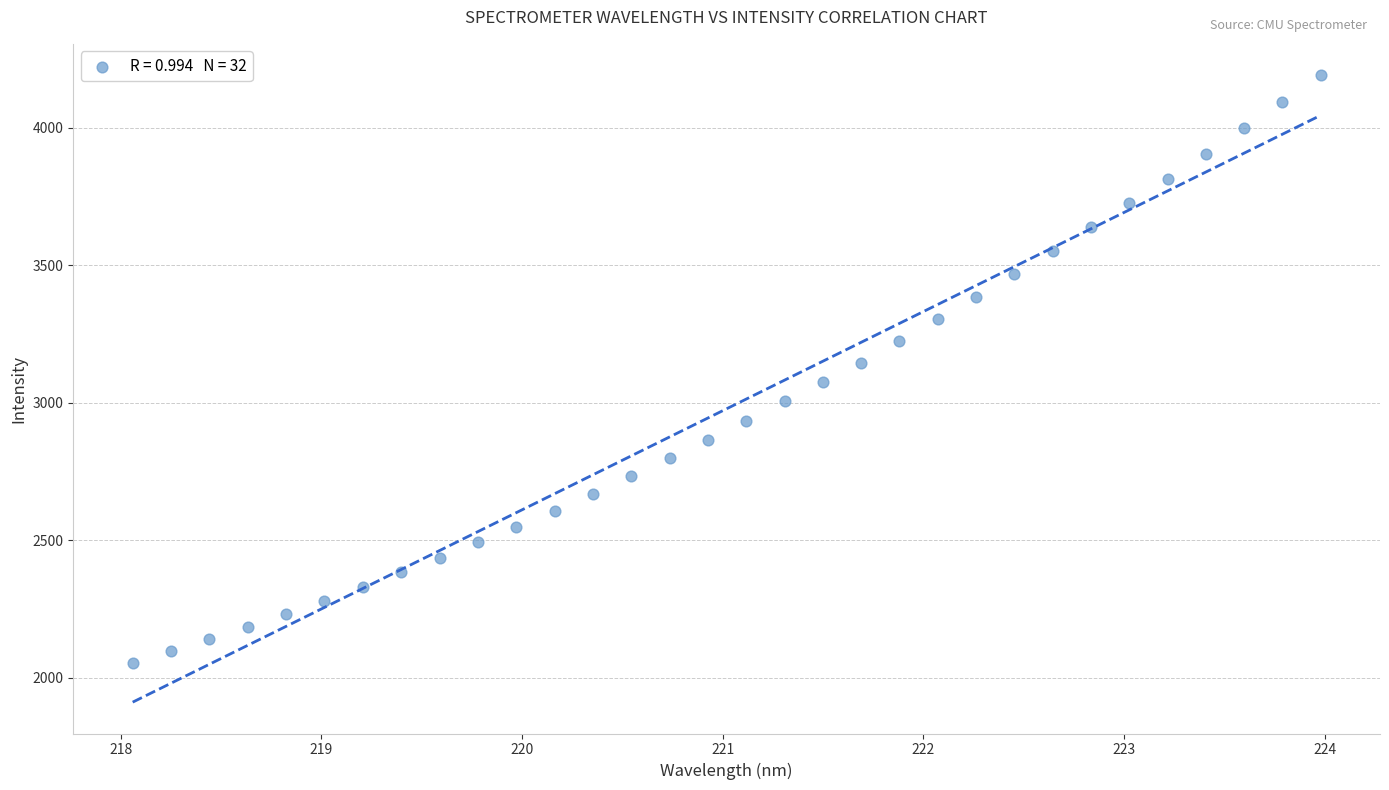

What is the range of X values (max minus min)?

5.9